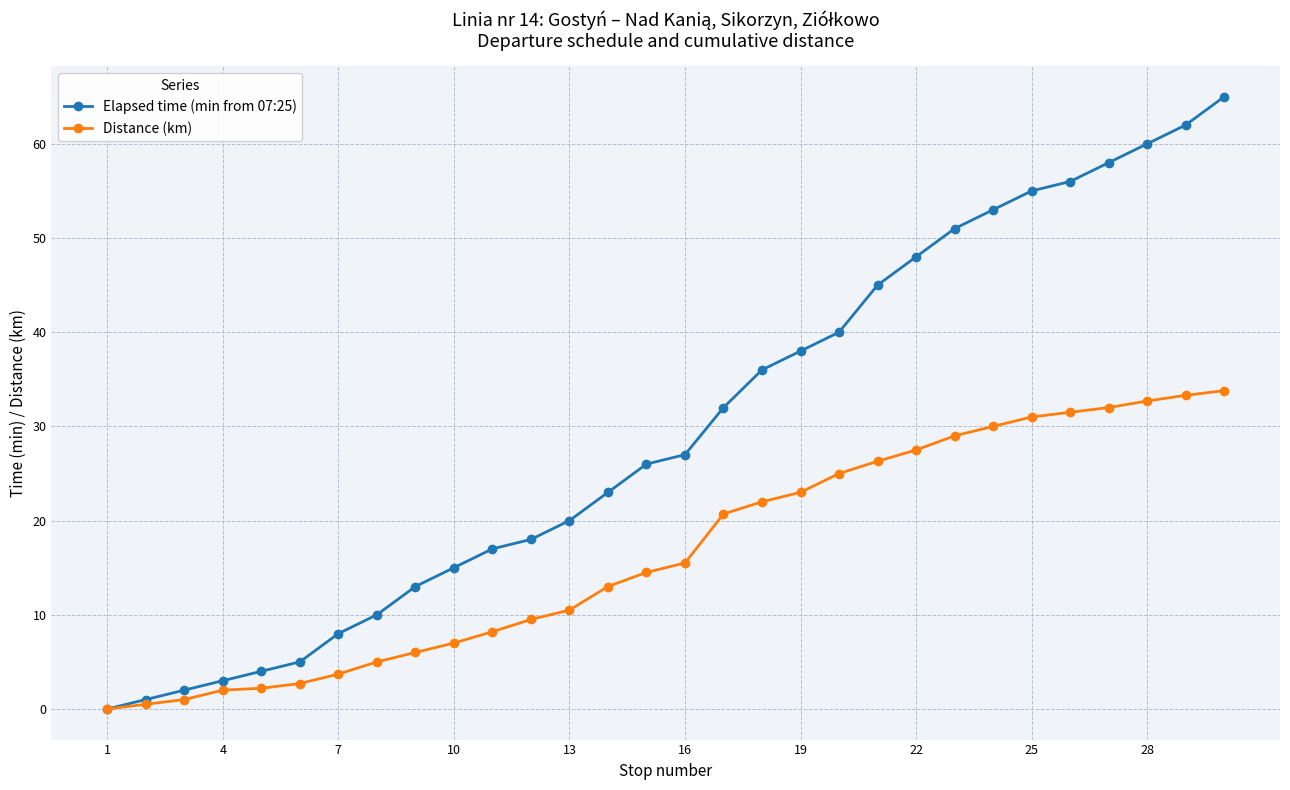

What is the greatest value displayed?

65.0